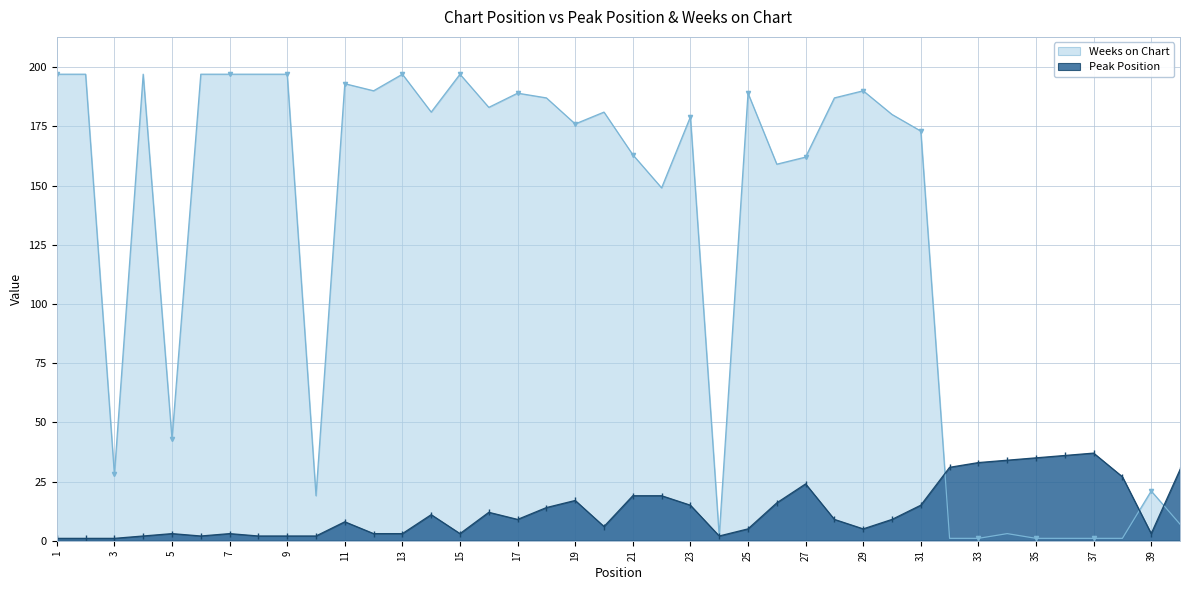

Reading left to right, what are all the values shown in this chart?

Peak Position: 1=1	2=1	3=1	4=2	5=3	6=2	7=3	8=2	9=2	10=2	11=8	12=3	13=3	14=11	15=3	16=12	17=9	18=14	19=17	20=6	21=19	22=19	23=15	24=2	25=5	26=16	27=24	28=9	29=5	30=9	31=15	32=31	33=33	34=34	35=35	36=36	37=37	38=27	39=3	40=30
Weeks on Chart: 1=197	2=197	3=28	4=197	5=43	6=197	7=197	8=197	9=197	10=19	11=193	12=190	13=197	14=181	15=197	16=183	17=189	18=187	19=176	20=181	21=163	22=149	23=179	24=2	25=189	26=159	27=162	28=187	29=190	30=180	31=173	32=1	33=1	34=3	35=1	36=1	37=1	38=1	39=21	40=7